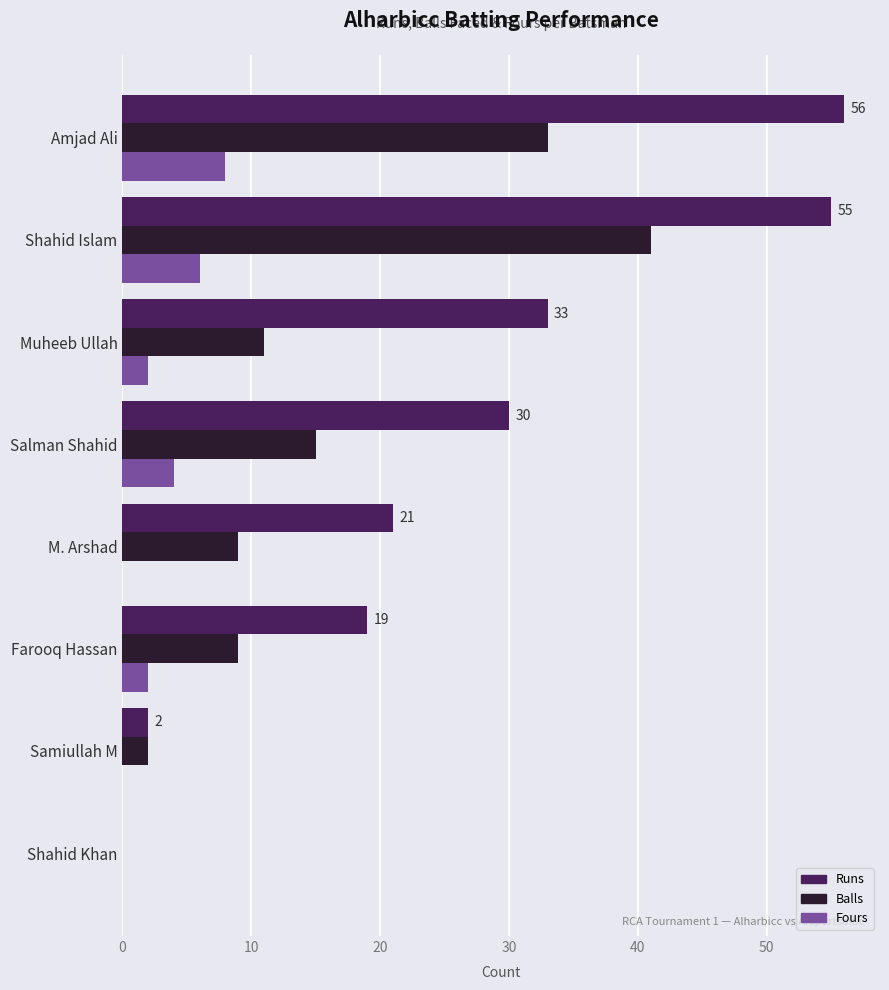

At which label does Balls reach its peak?

Shahid Islam